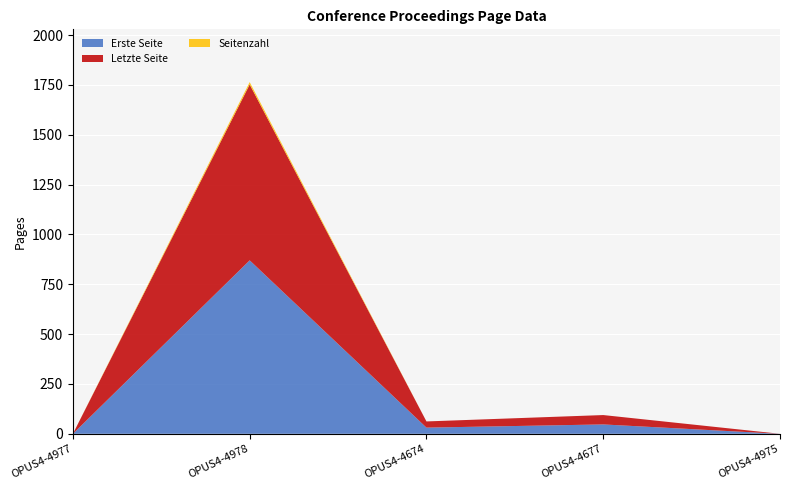

Reading left to right, what are all the values shown in this chart?

Erste Seite: 0	870	31	47	0
Letzte Seite: 0	882	31	47	0
Seitenzahl: 0	12	0	0	0